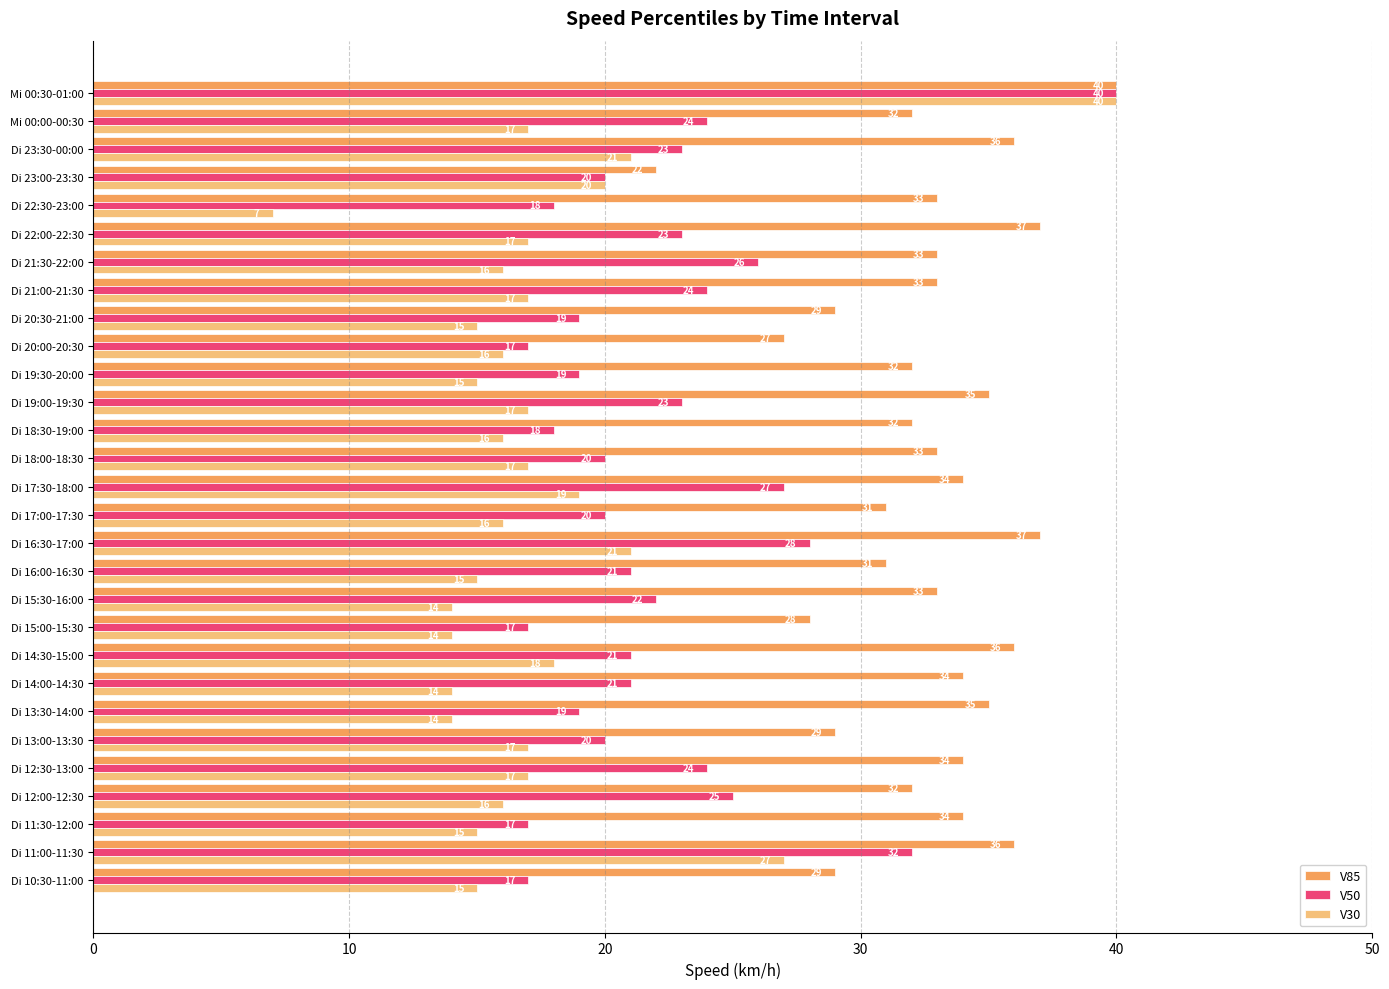

Is the value of V30 at Di 22:00-22:30 greater than the value of V85 at Di 11:30-12:00?

No